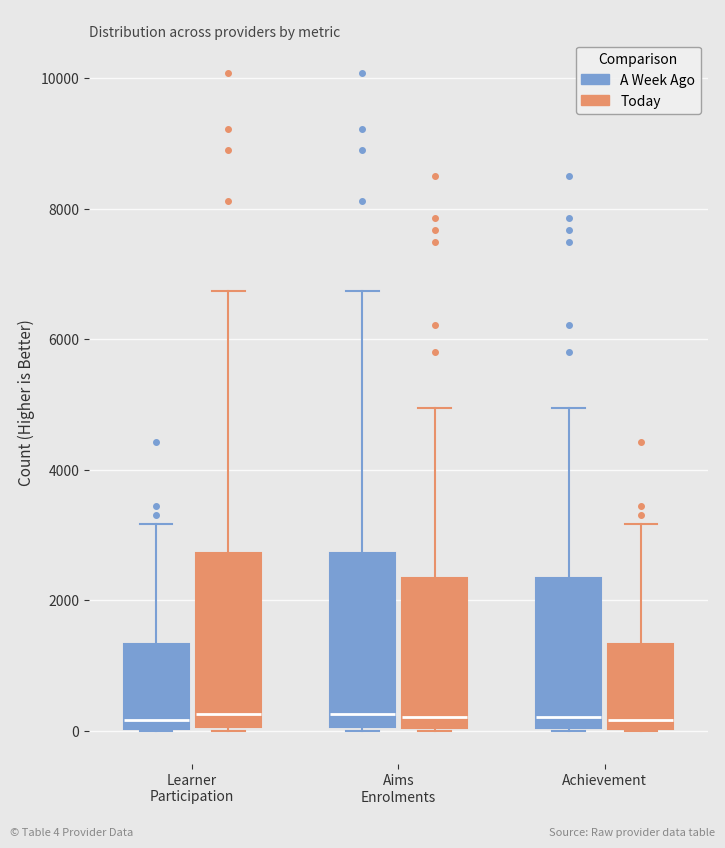

Reading left to right, transcribe this box plot: for each box, give where its median line is, the range the box spans, and where its two whiskers end, as read against the y-axis. The values are not printed on the chart, so give them approximately, as read against the axis.

Learner Participation (A Week Ago): median 200, box 0 to 1400, whiskers 0 to 3200
Learner Participation (Today): median 200, box 0 to 2800, whiskers 0 to 6800
Aims Enrolments (A Week Ago): median 200, box 0 to 2800, whiskers 0 to 6800
Aims Enrolments (Today): median 200, box 0 to 2400, whiskers 0 to 5000
Achievement (A Week Ago): median 200, box 0 to 2400, whiskers 0 to 5000
Achievement (Today): median 200, box 0 to 1400, whiskers 0 to 3200